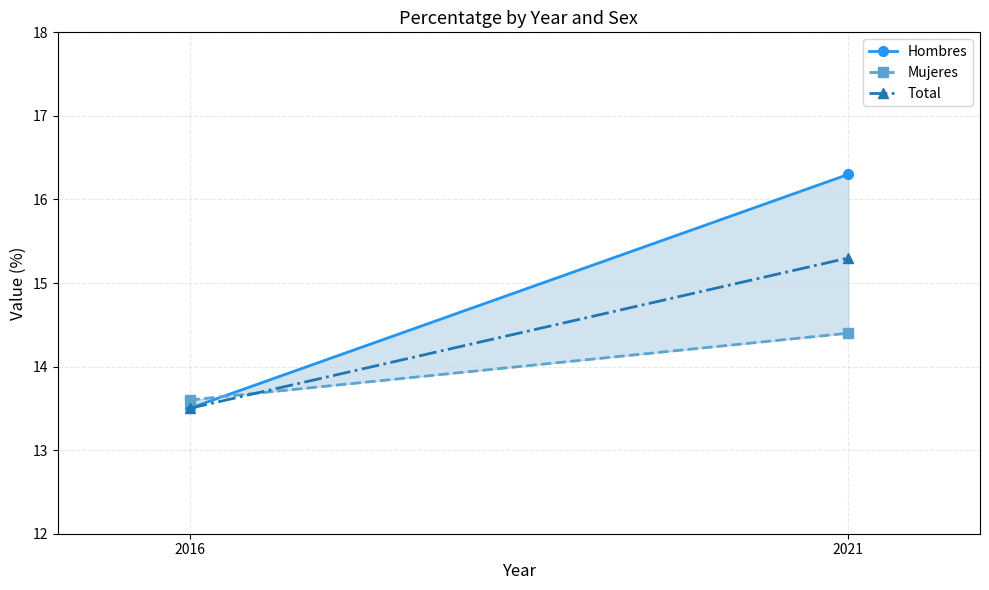

Between 2016 and 2021, which series saw the biggest shift?

Hombres